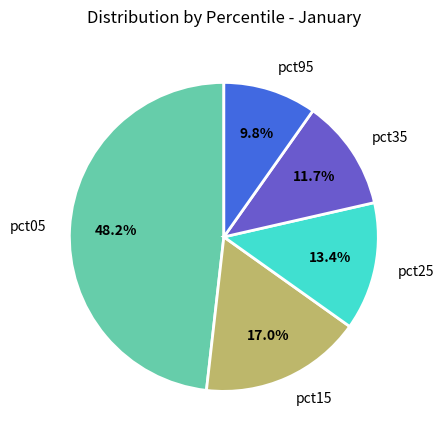

To the nearest percent, what is the combined percentage of pct95 and pct05?

58%